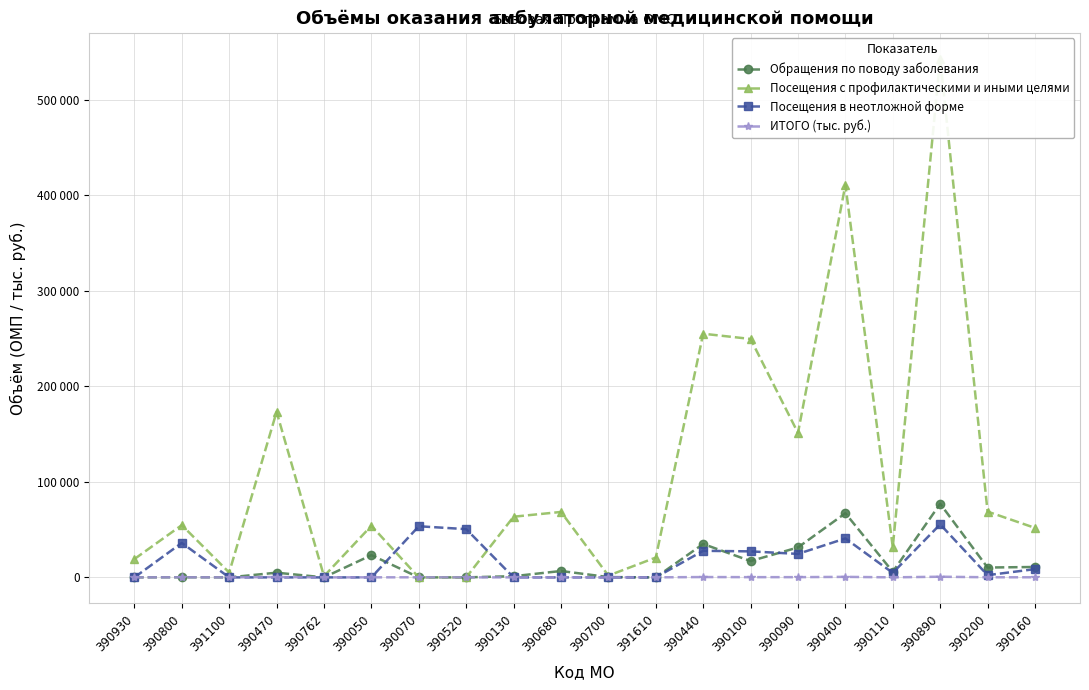

What are all the series names shown in the legend?

Обращения по поводу заболевания, Посещения с профилактическими и иными целями, Посещения в неотложной форме, ИТОГО (тыс. руб.)